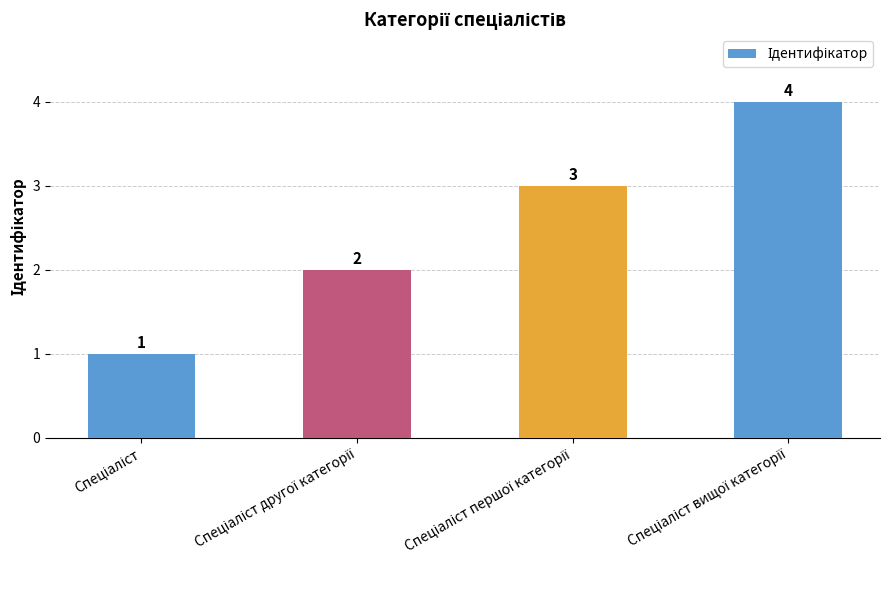

Does the chart contain any negative values?

No